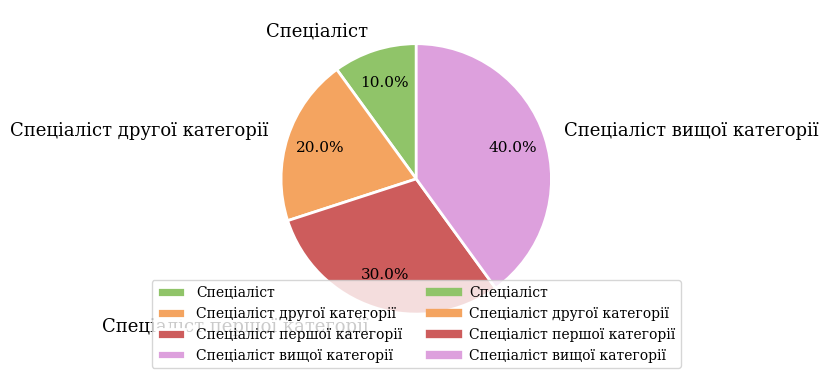

What percentage is the Спеціаліст slice, to the nearest percent?

10%